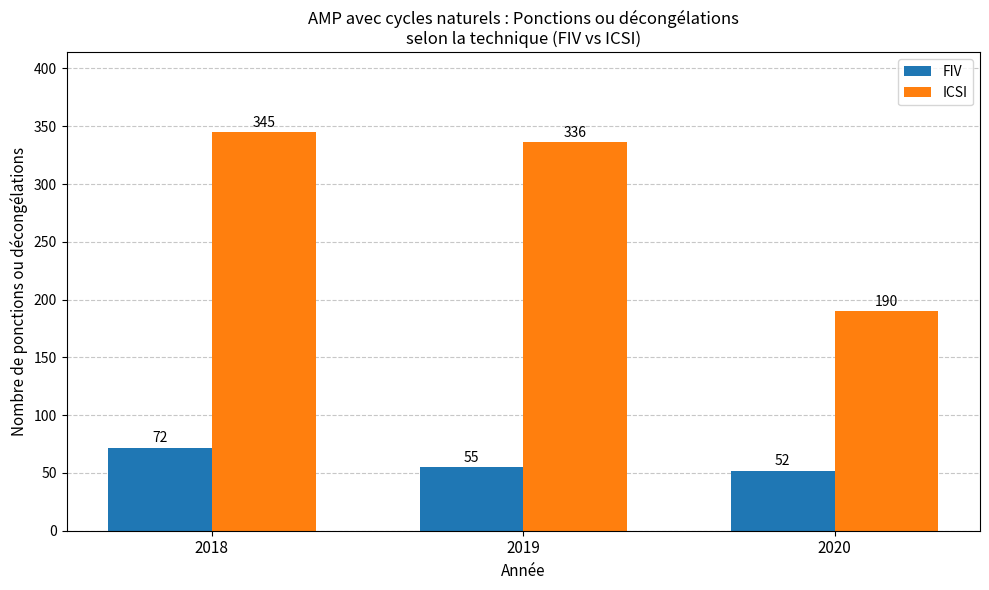

What are all the series names shown in the legend?

FIV, ICSI